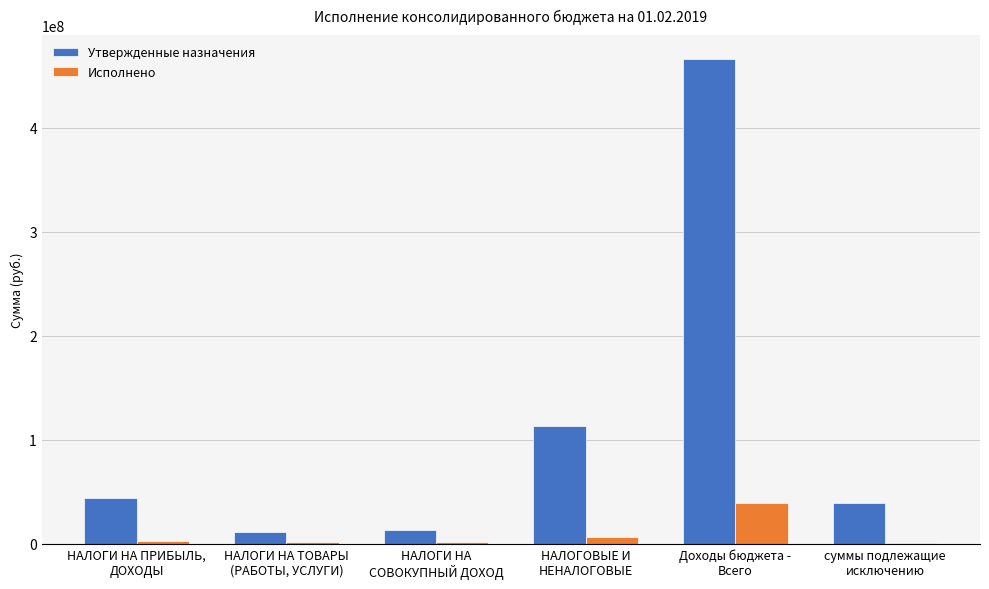

Which series has the largest total across all categories?

Утвержденные назначения